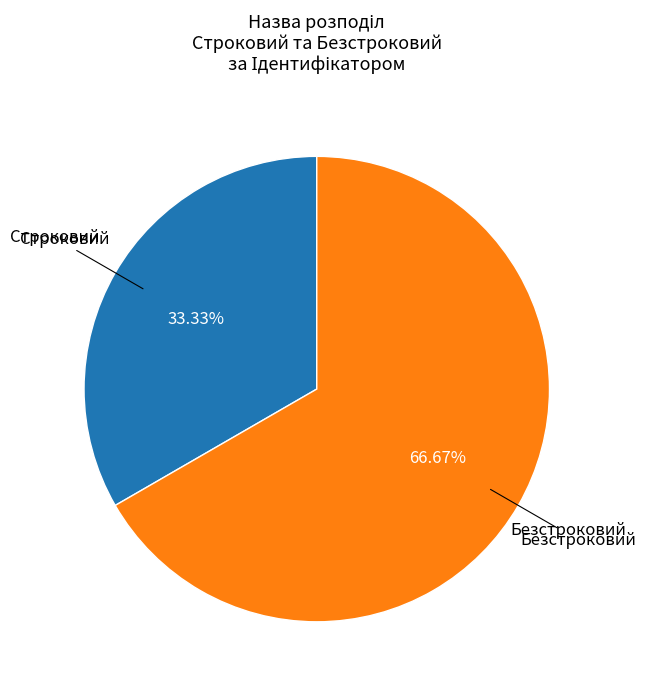

Is there any slice that represents more than half of the pie?

Yes